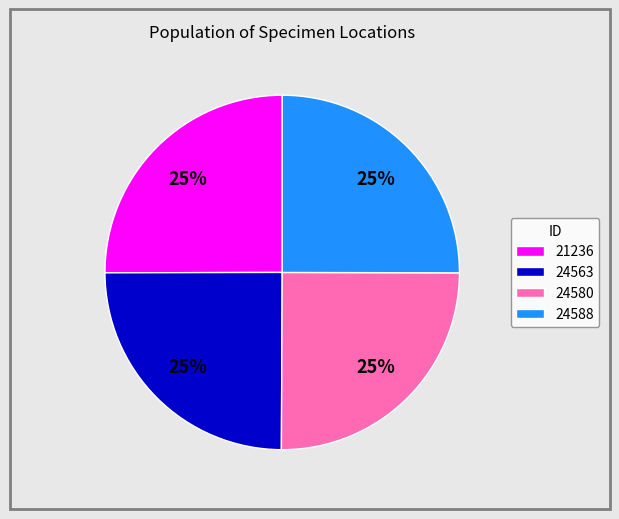

What percentage is the 24580 slice, to the nearest percent?

25%